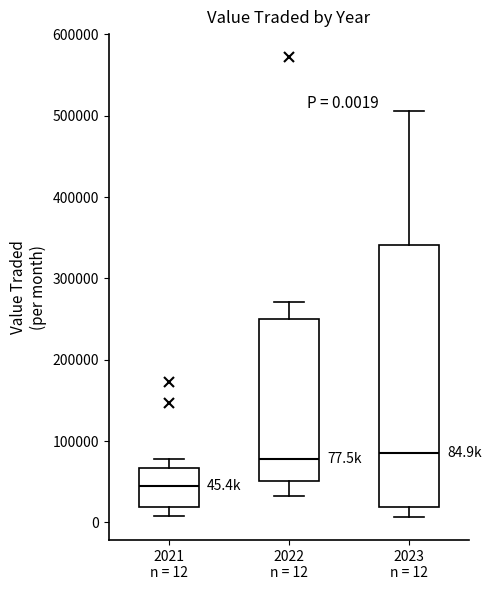

Comparing the boxes themselves (not the whiskers), which one is the tallest?

2023 n = 12